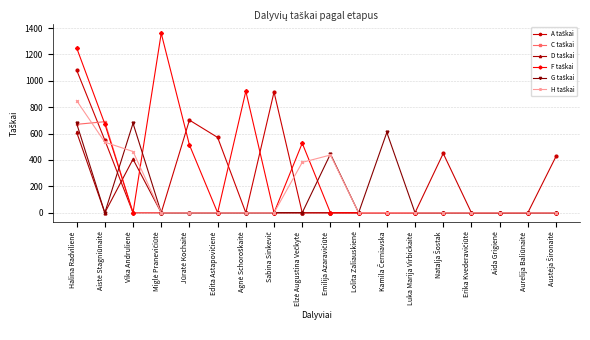

What is the greatest value displayed?

1360.0